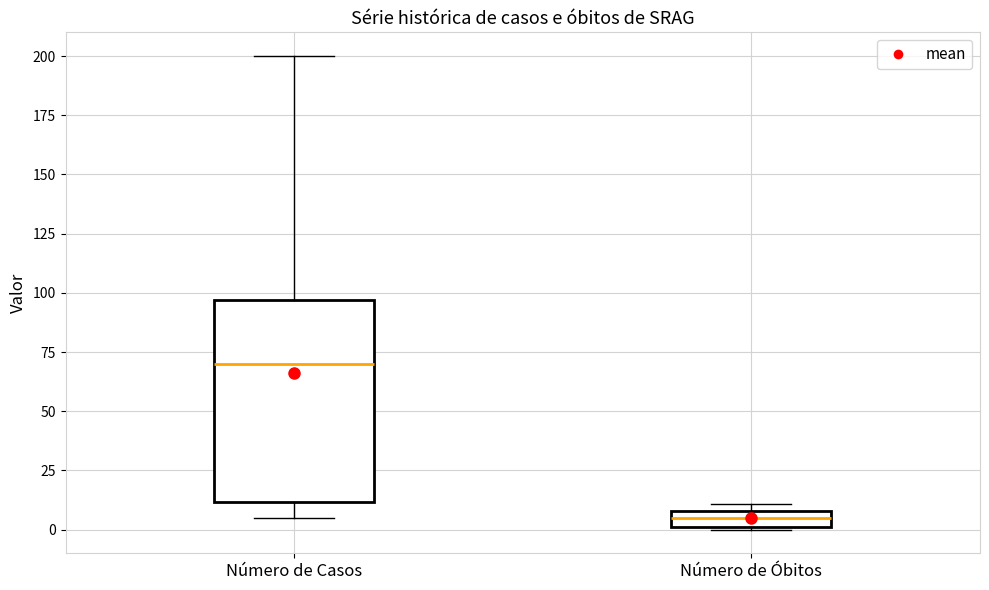

Which box's median line is the highest?

Número de Casos